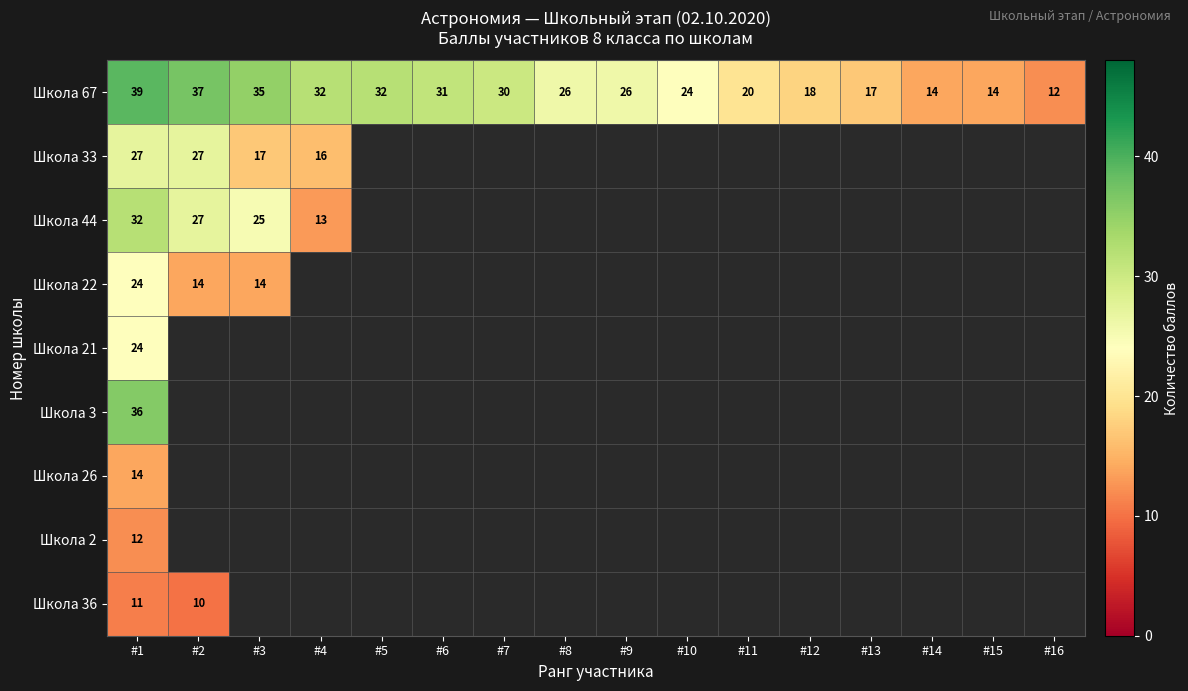

At which label does Школа 67 reach its peak?

#1